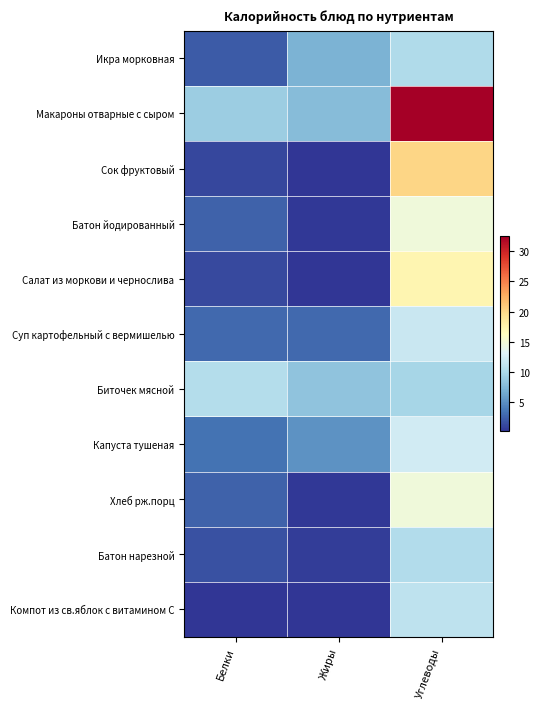

What is the greatest value displayed?

32.5